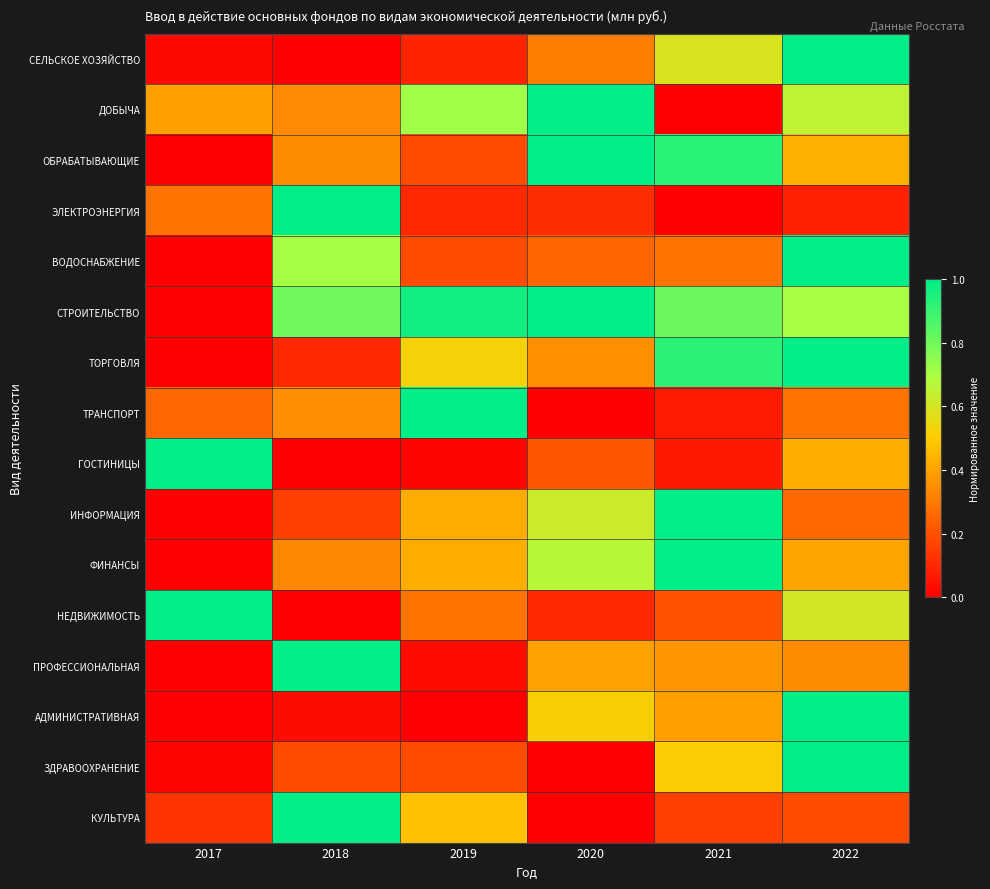

Which series has the widest spread of values?

СЕЛЬСКОЕ ХОЗЯЙСТВО